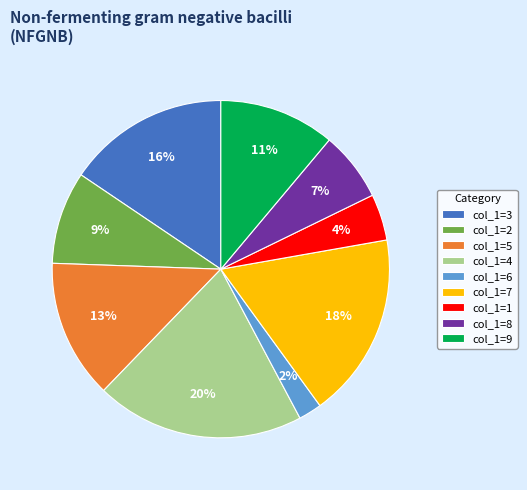

How many slices are in this pie chart?

9